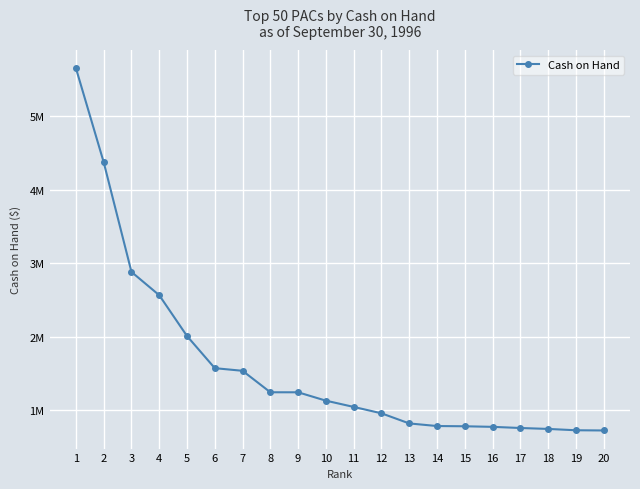

What is the average value?

1618252